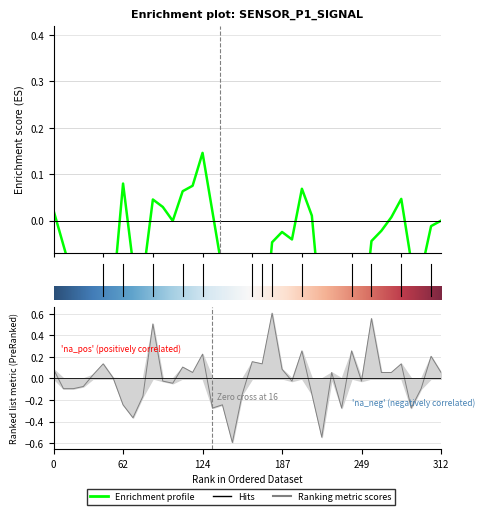

How many interior local valleys (lower than both neighbors) does the data have?

11